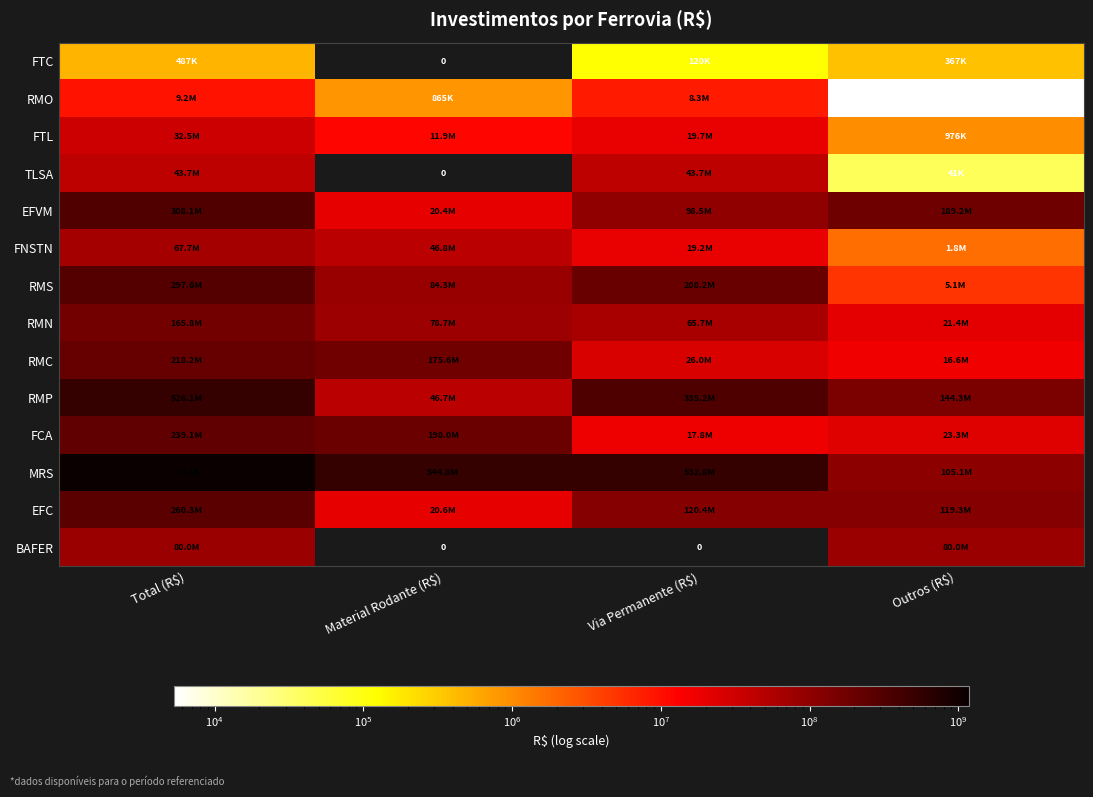

Rank the series at Total (R$) from highest to lowest value.

MRS, RMP, EFVM, RMS, EFC, FCA, RMC, RMN, BAFER, FNSTN, TLSA, FTL, RMO, FTC